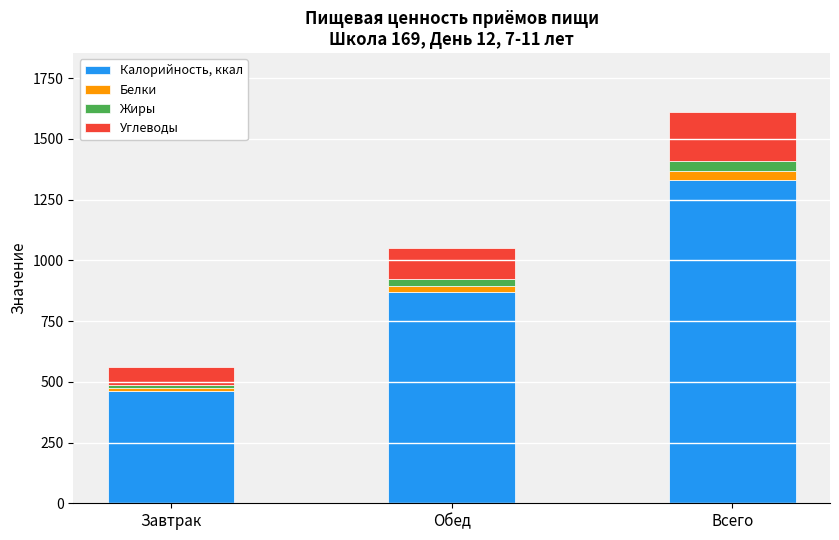

How many bars are there in total?

3